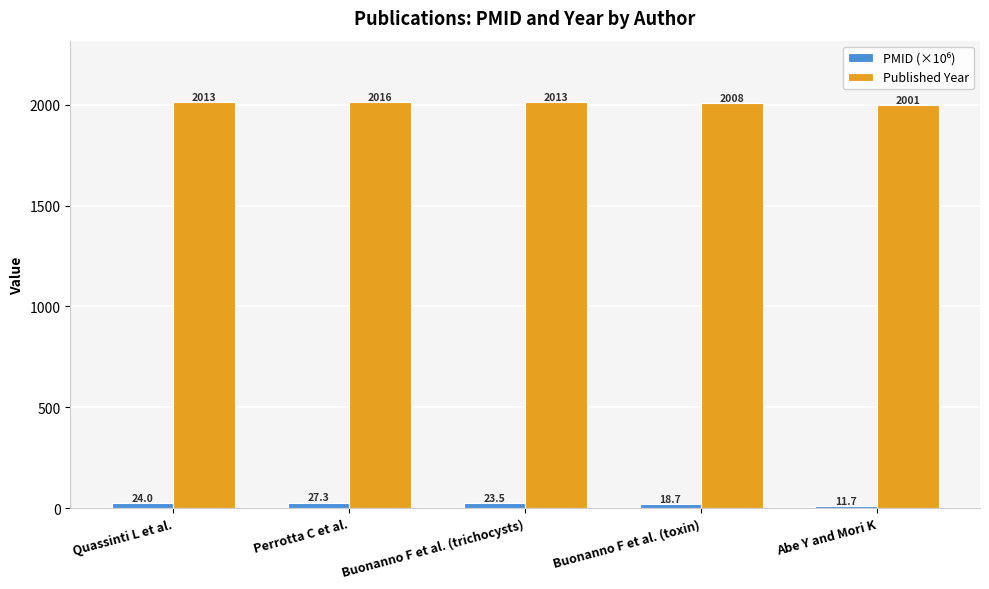

What is the label of the 3rd bar from the right?

Buonanno F et al. (trichocysts)